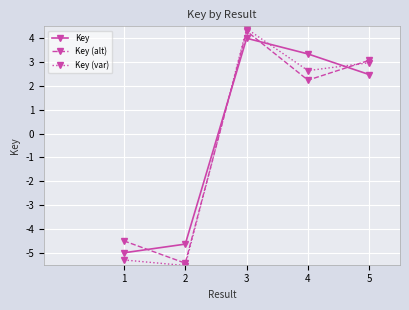

What is the spread (max minus min) of values at 3?

0.4